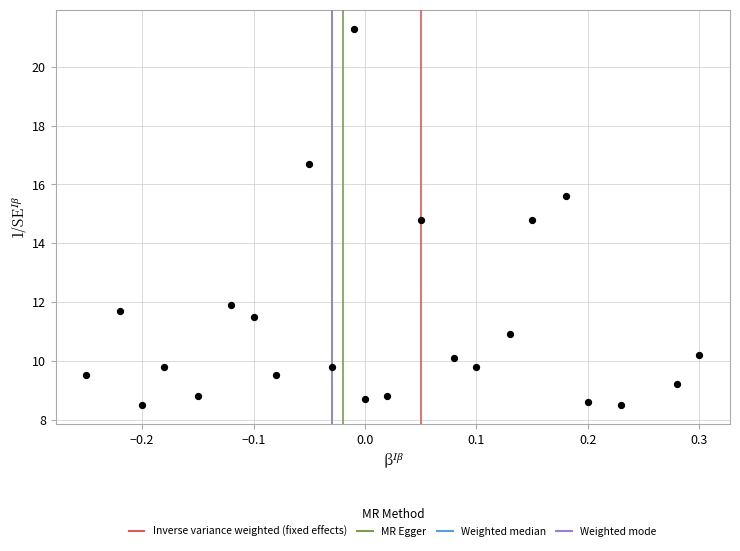

What is the range of X values (max minus min)?

0.6